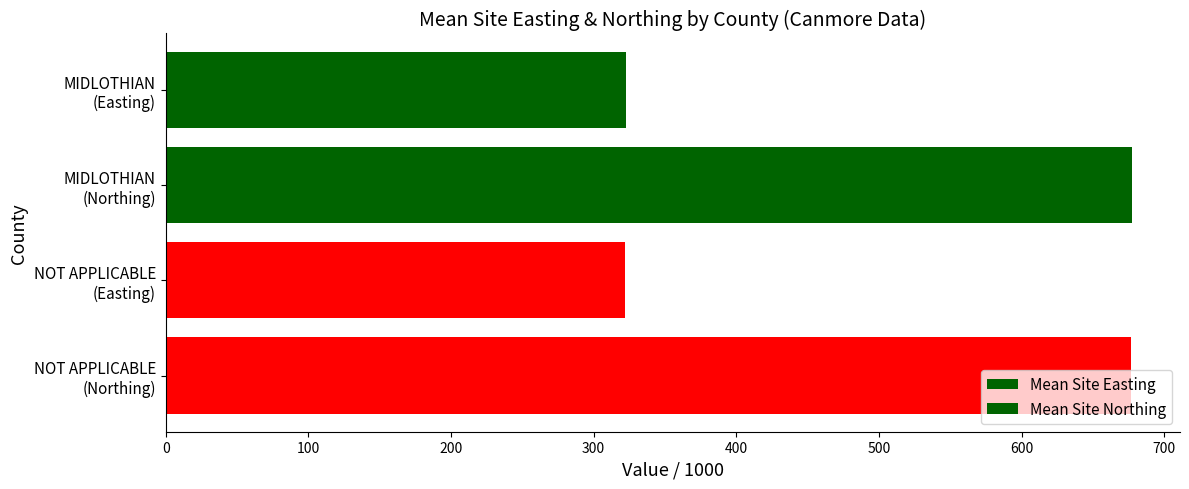

Reading left to right, list all the values displayed in this chart.

Mean Site Easting: 322.4	322.0
Mean Site Northing: 677.2	677.0